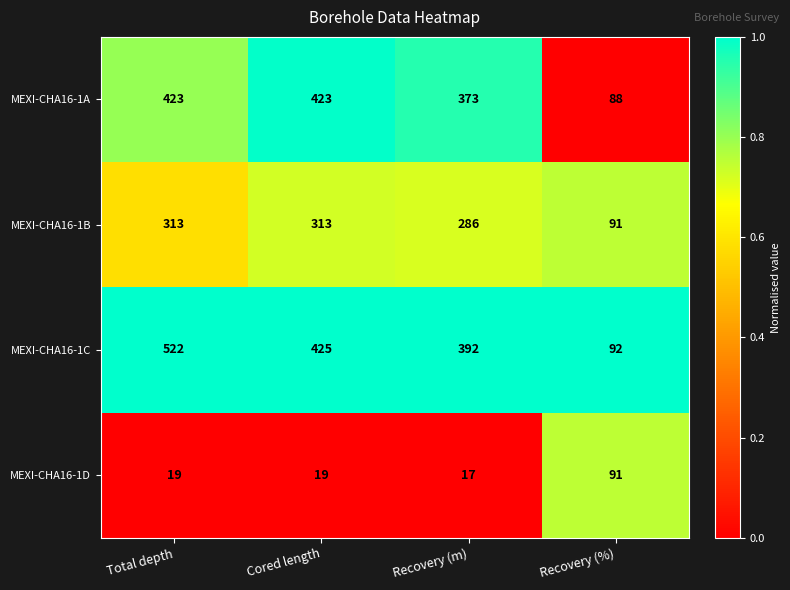

Which series has the largest total across all categories?

MEXI-CHA16-1C